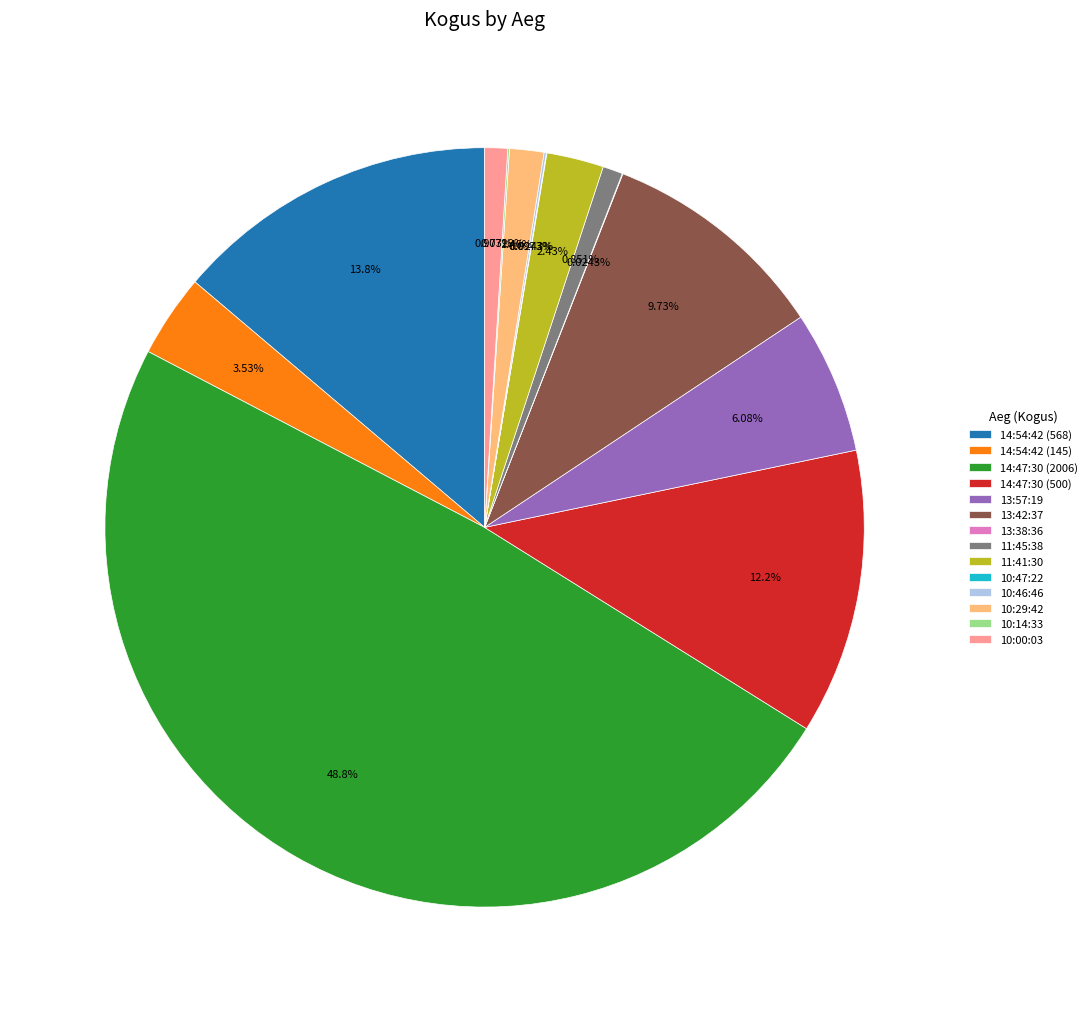

Does 10:29:42 account for over 50% of the chart?

No